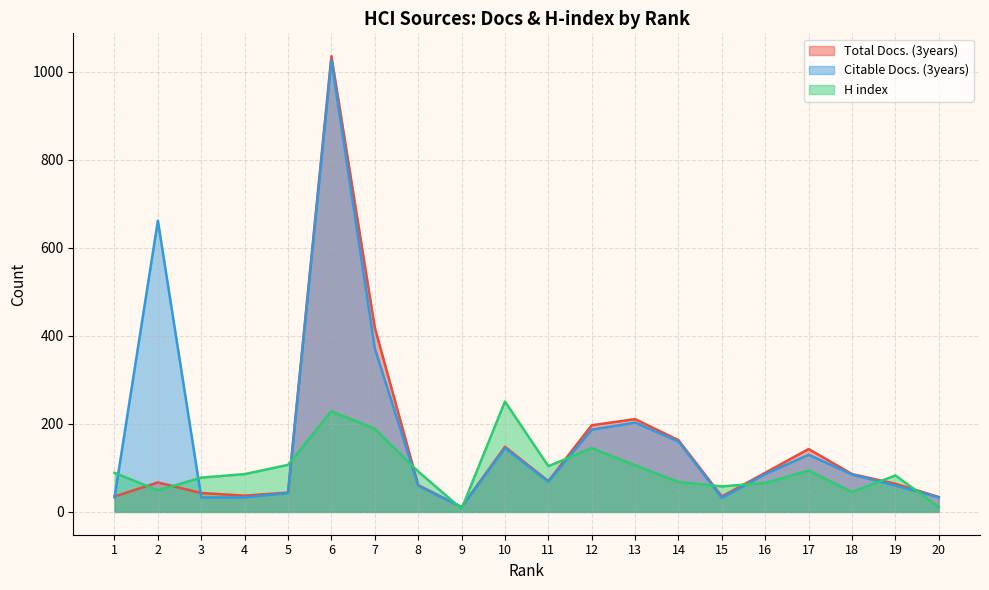

What is the difference between the maximum and minimum values in the H index series?

244